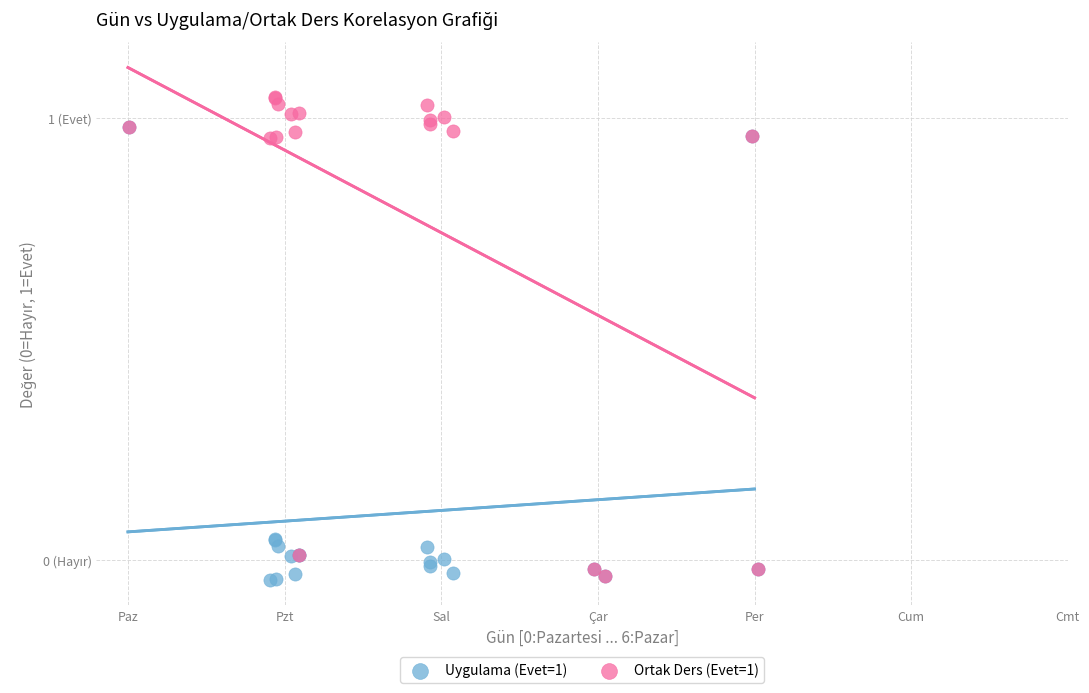

What are all the series names shown in the legend?

Uygulama (Evet=1), Ortak Ders (Evet=1)